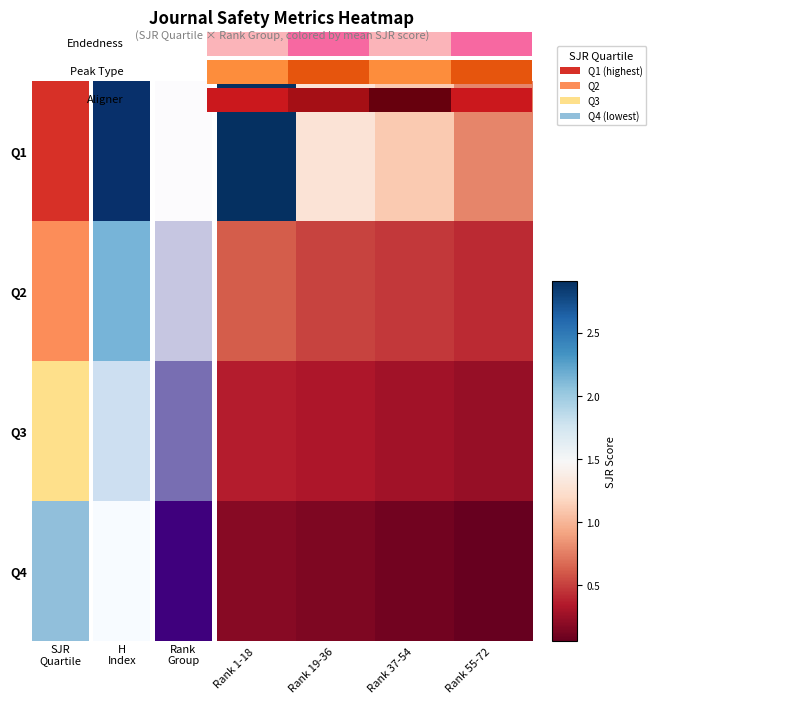

How many distinct data groups are displayed?

4